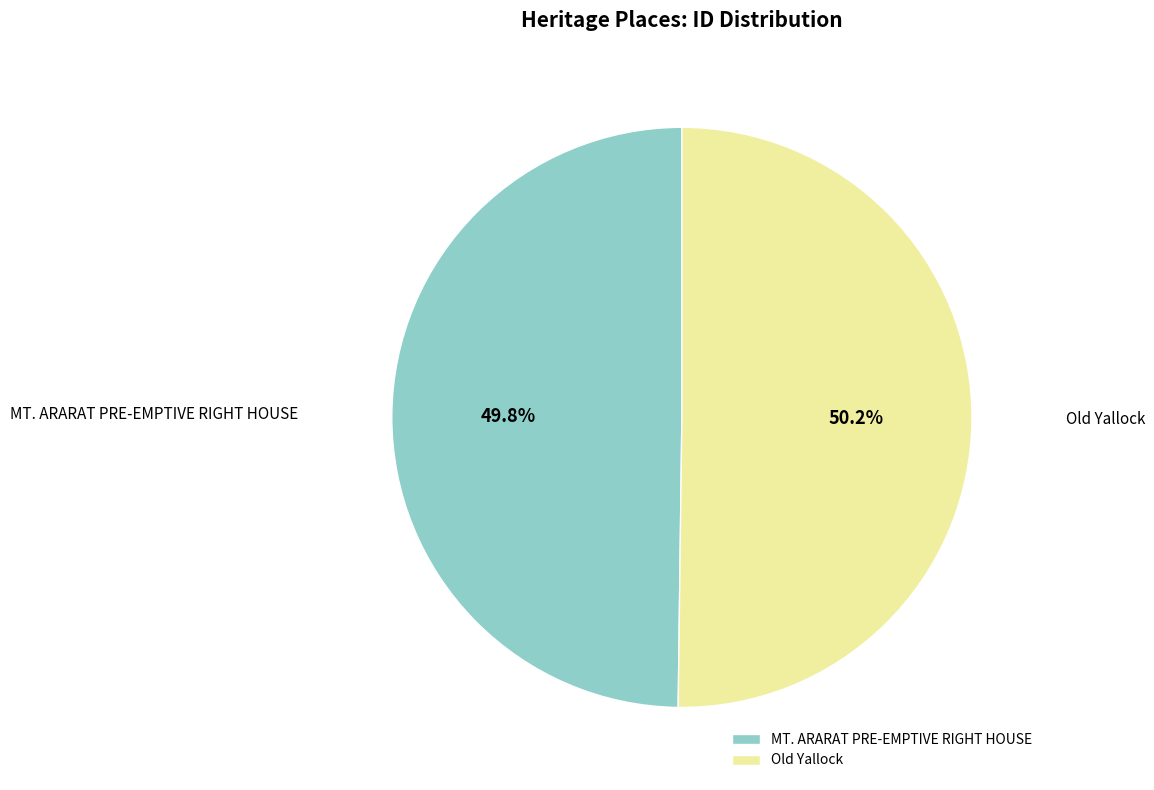

Count the number of slices in the pie.

2